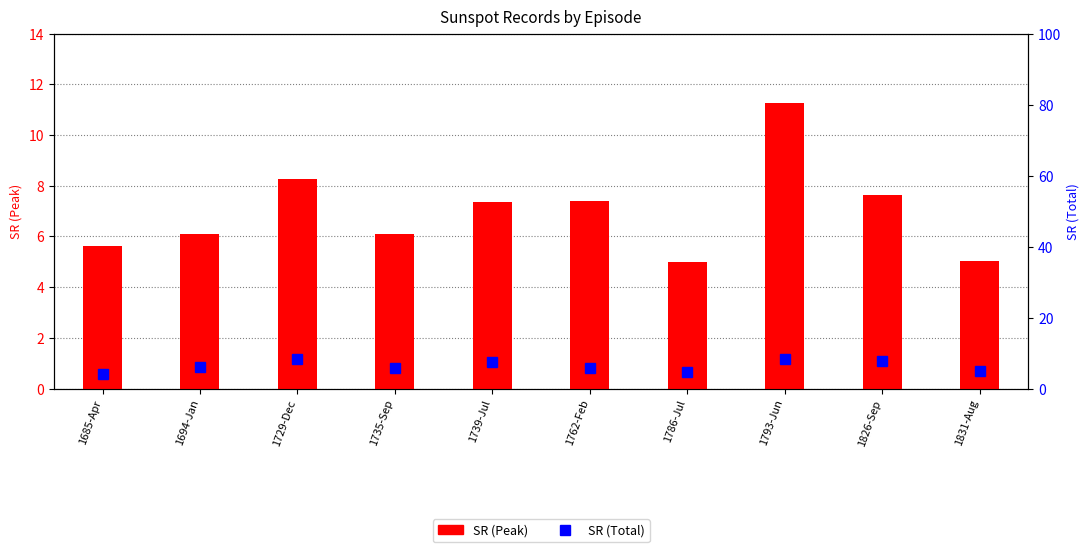

What are all the series names shown in the legend?

SR (Peak), SR (Total)